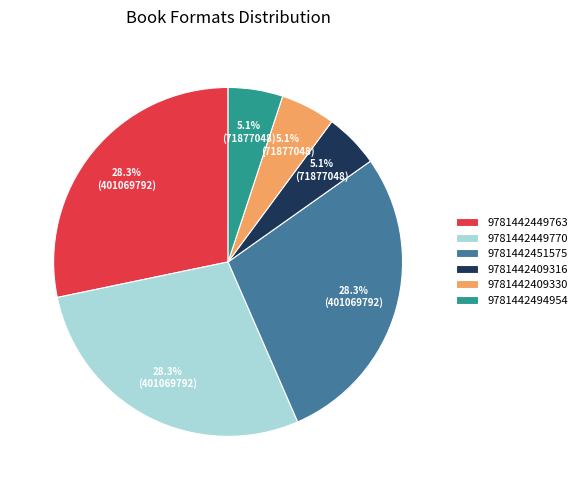

How much of the chart is everything except 9781442409316?

94.9%